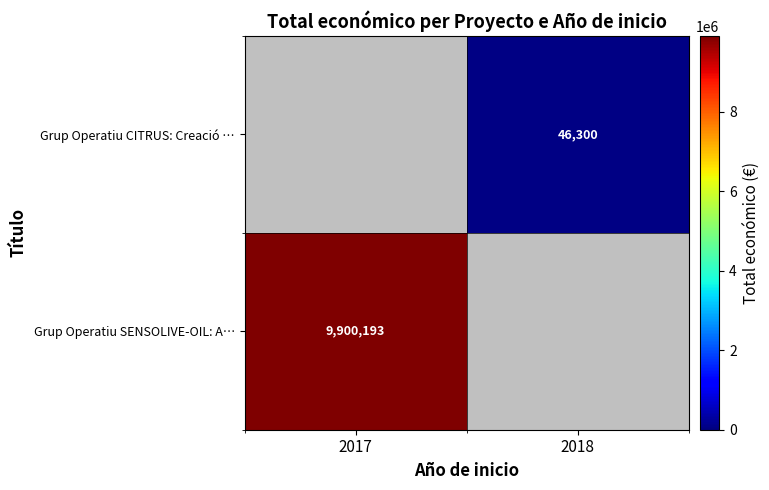

Which label corresponds to the smallest value in the chart?

2018